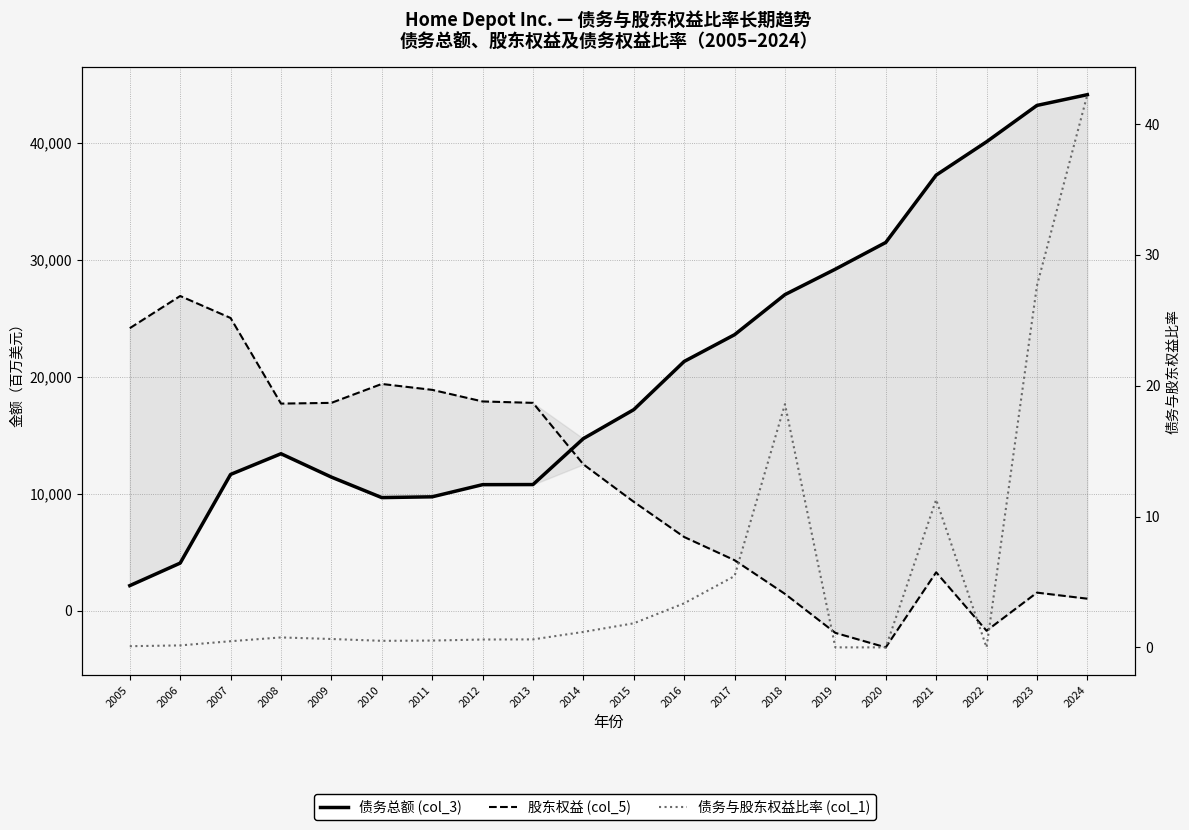

At how many categories does at least one series exceed 41865?

2